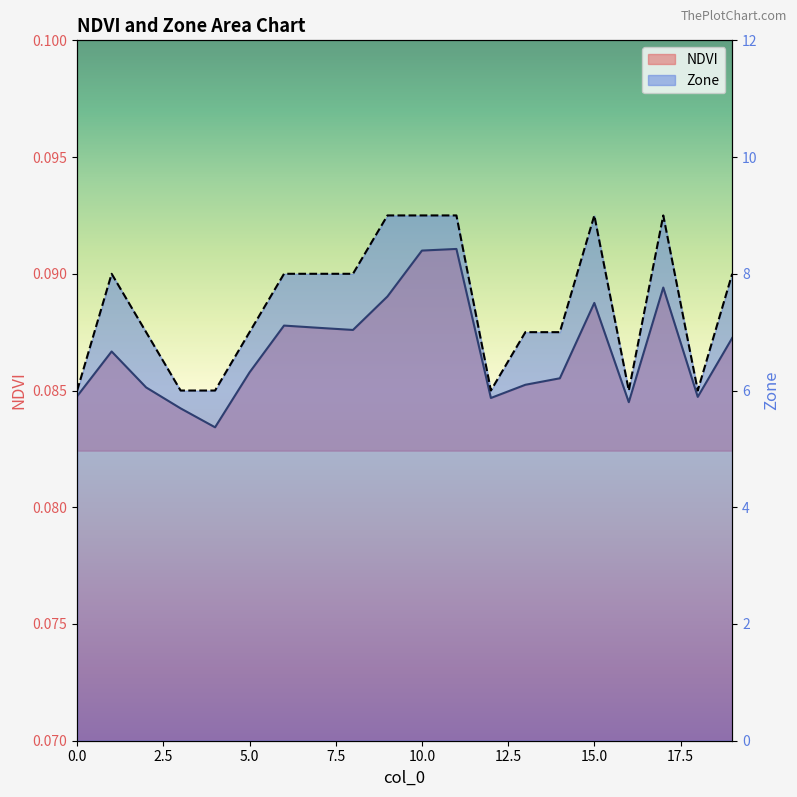

Which series has the largest total across all categories?

Zone